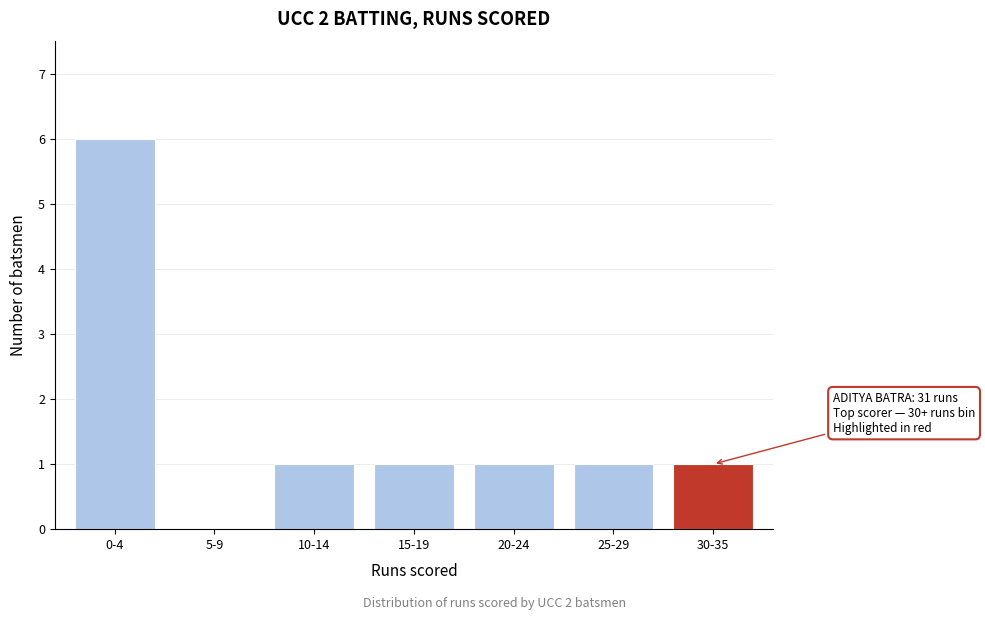

Reading left to right, extract all data points from this chart.

0-4=6	5-9=0	10-14=1	15-19=1	20-24=1	25-29=1	30-35=1